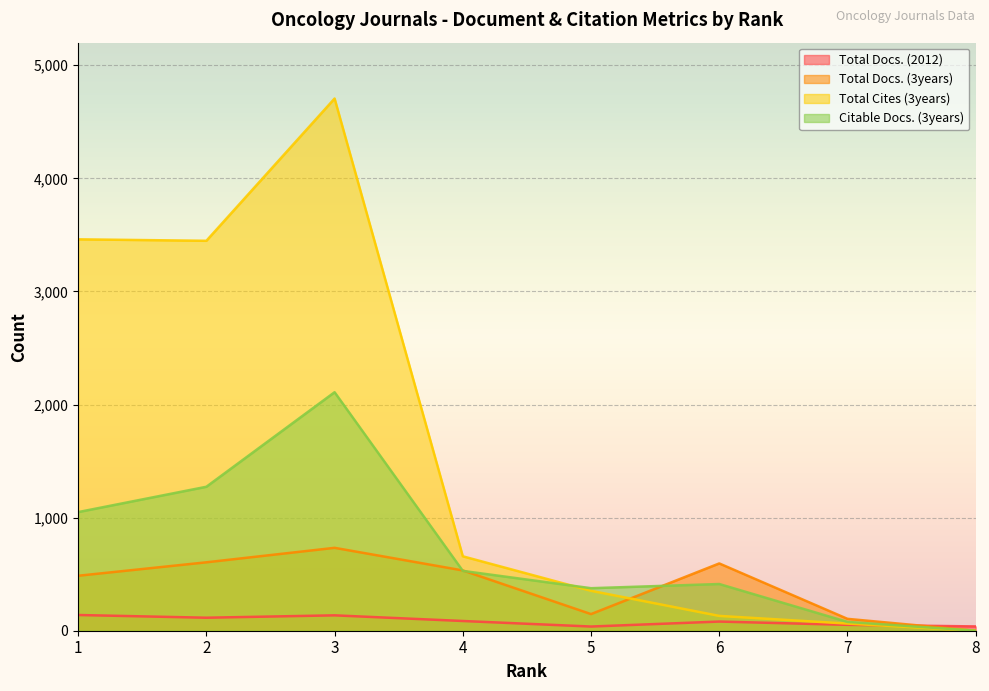

What is the value of the Total Docs. (3years) point at the 1st from the left?

486